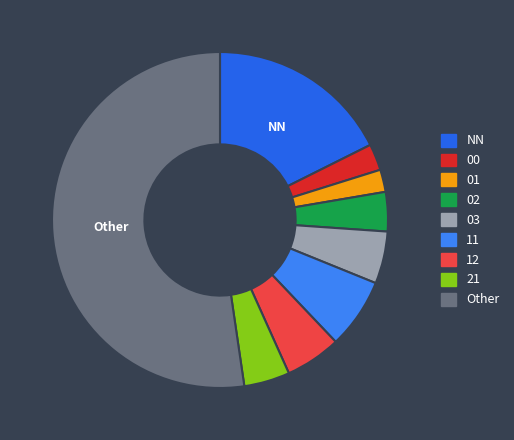

How many segments does this pie chart have?

9